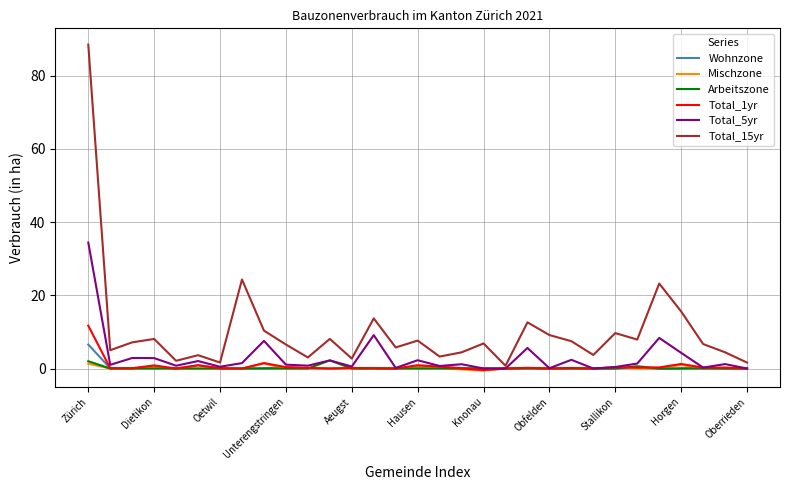

Which series has the largest total across all categories?

Total_15yr